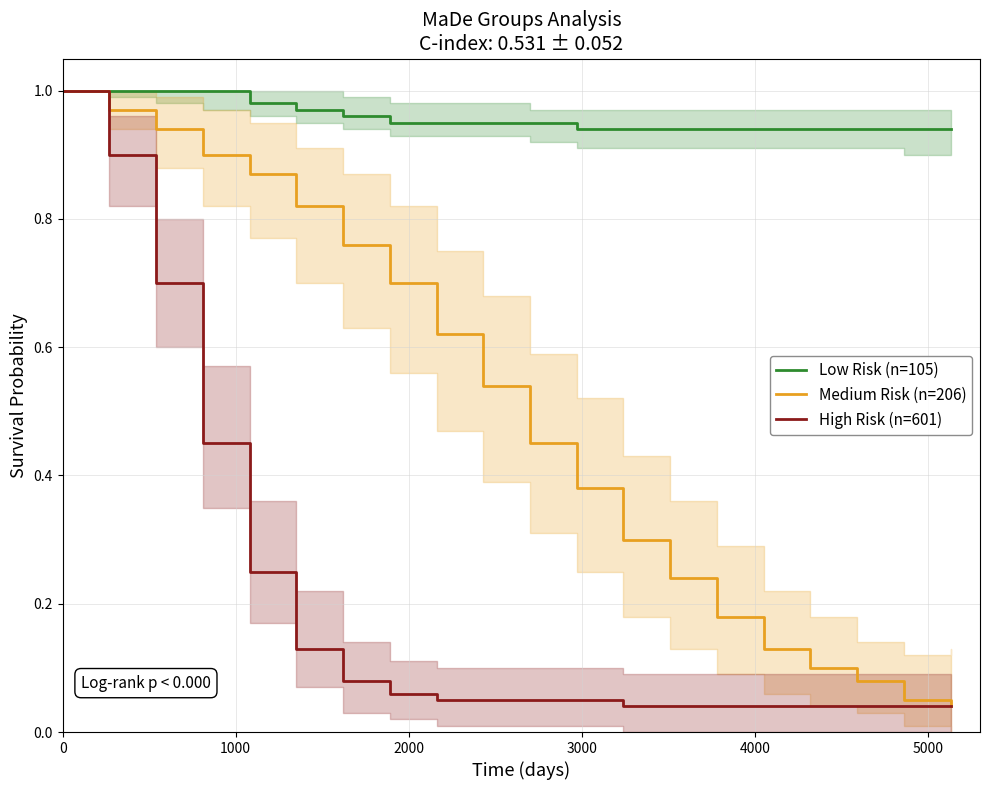

Which series has the widest spread of values?

Medium Risk (n=206)